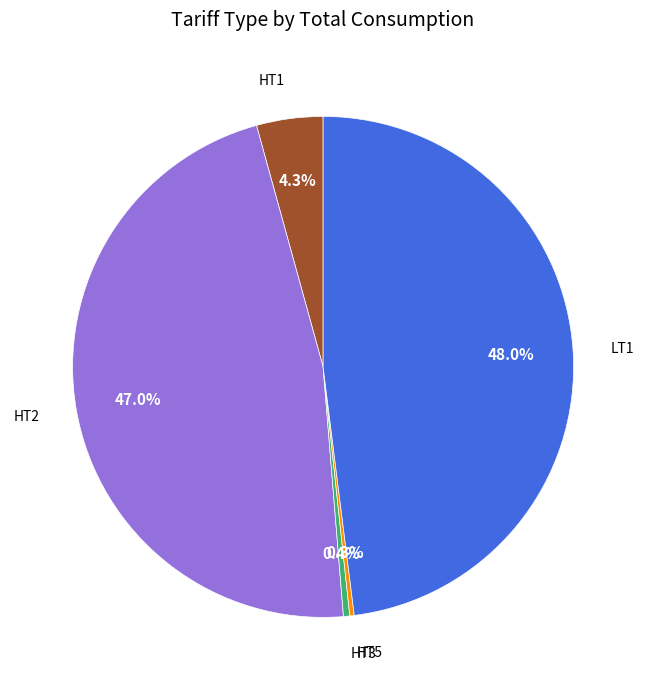

How many slices are in this pie chart?

5